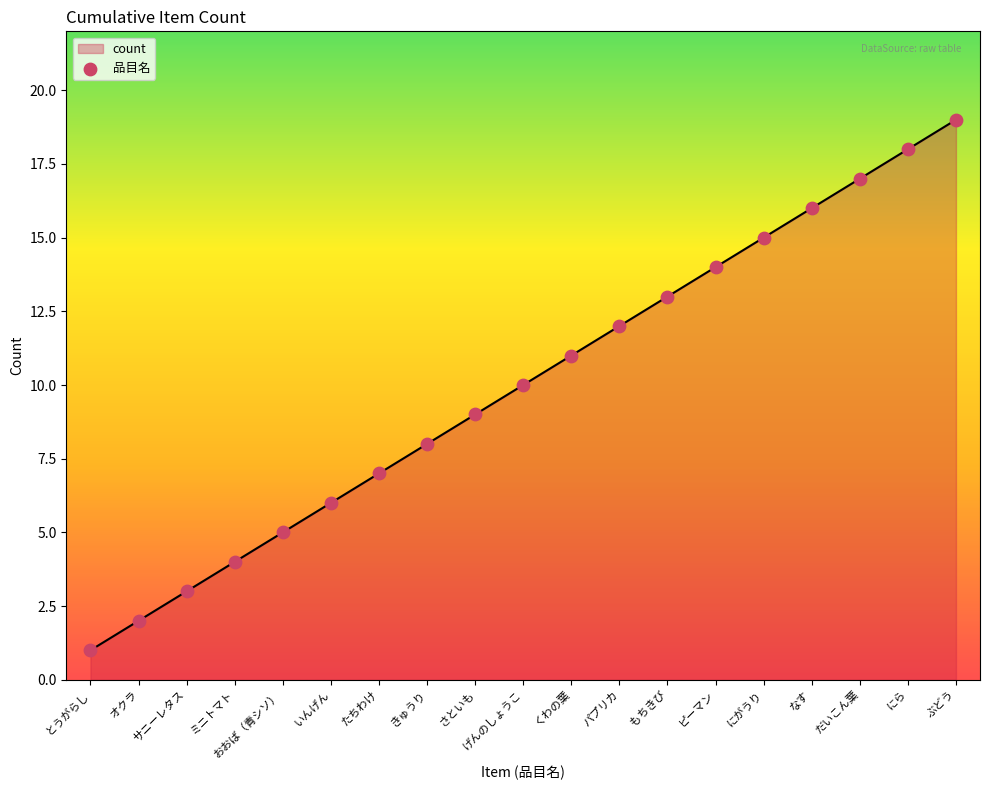

Which has a higher value, オクラ or くわの葉?

くわの葉